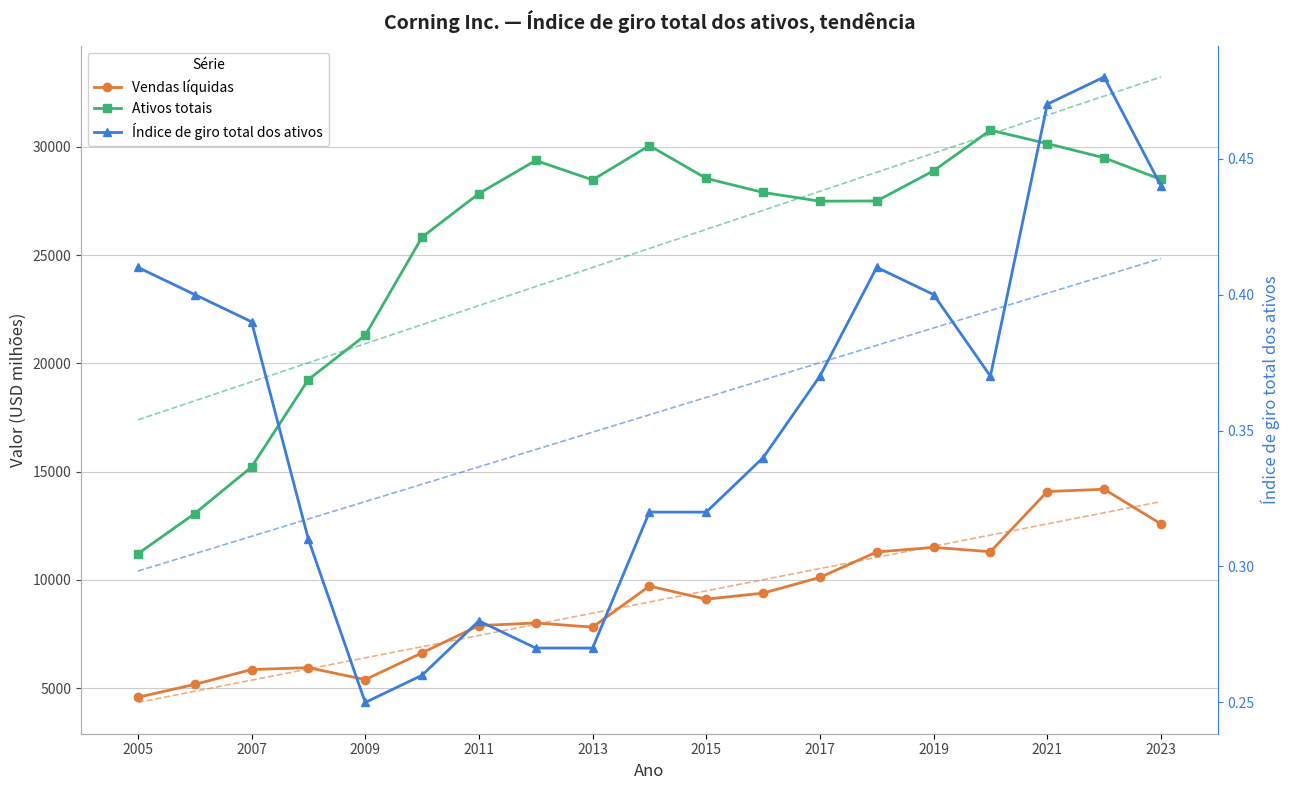

Reading left to right, what are all the values shown in this chart?

Vendas líquidas: 4579.0	5174.0	5860.0	5948.0	5395.0	6632.0	7890.0	8012.0	7819.0	9715.0	9111.0	9390.0	10116.0	11290.0	11503.0	11303.0	14082.0	14189.0	12588.0
Ativos totais: 11207.0	13065.0	15215.0	19256.0	21295.0	25833.0	27848.0	29375.0	28478.0	30063.0	28547.0	27899.0	27494.0	27505.0	28898.0	30775.0	30154.0	29499.0	28500.0
Índice de giro total dos ativos: 0.4	0.4	0.4	0.3	0.2	0.3	0.3	0.3	0.3	0.3	0.3	0.3	0.4	0.4	0.4	0.4	0.5	0.5	0.4